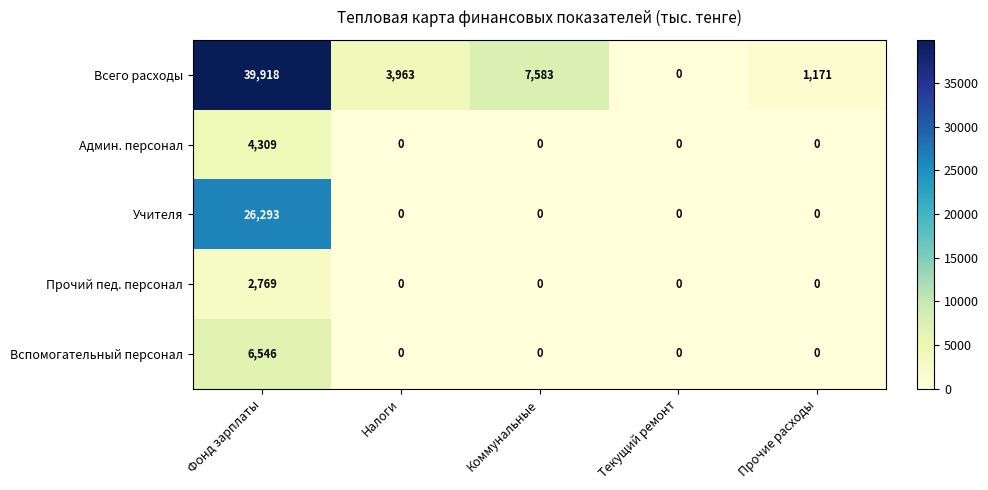

What is the highest value of the Вспомогательный персонал series?

6546